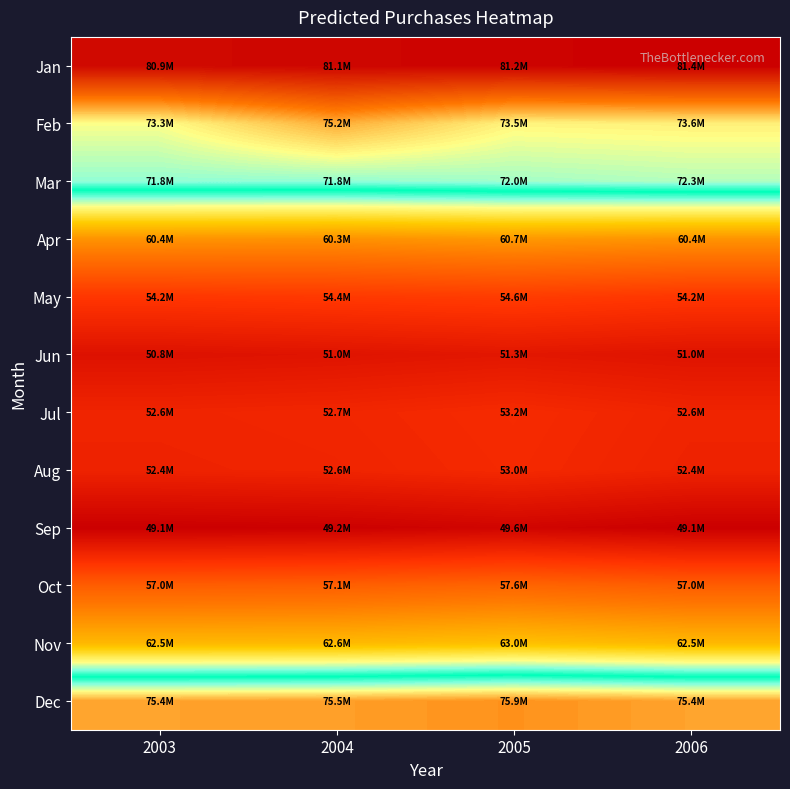

How many distinct data groups are displayed?

12